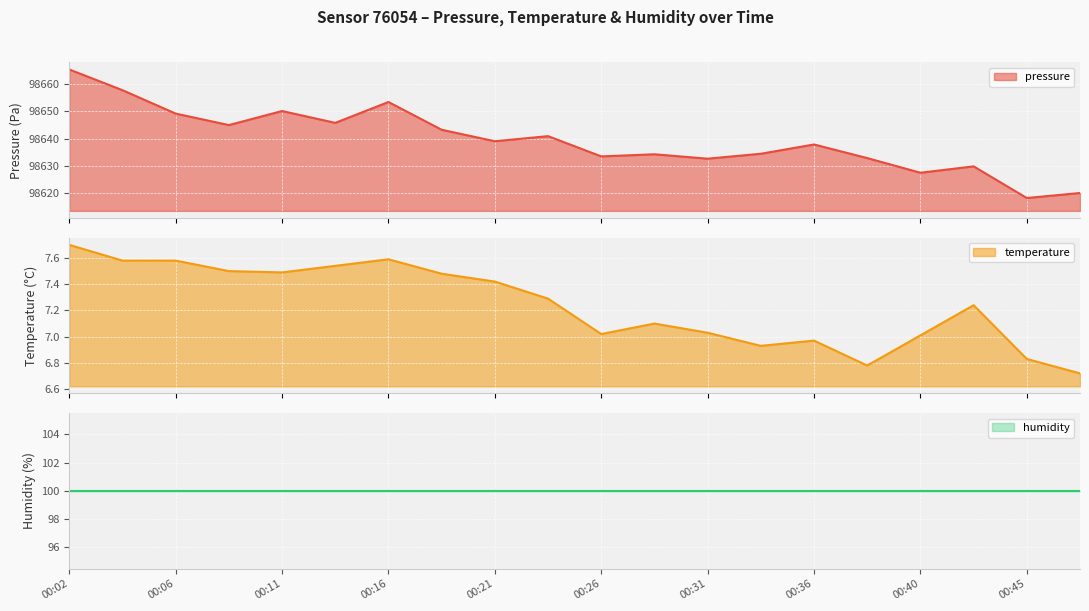

What is the difference between the maximum and second lowest values in the temperature series?

0.9